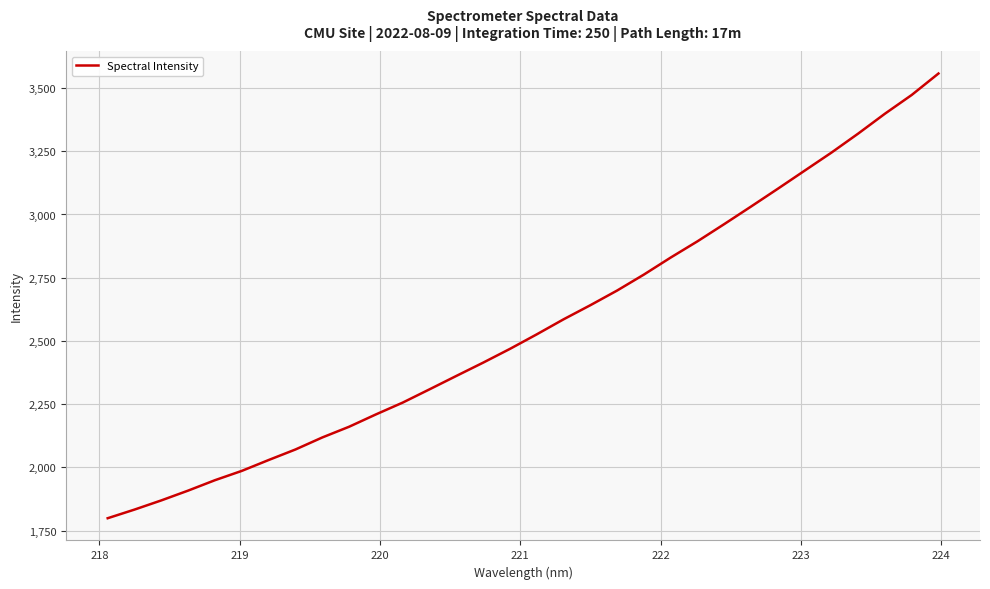

What is the difference between the maximum and minimum values?

1758.1